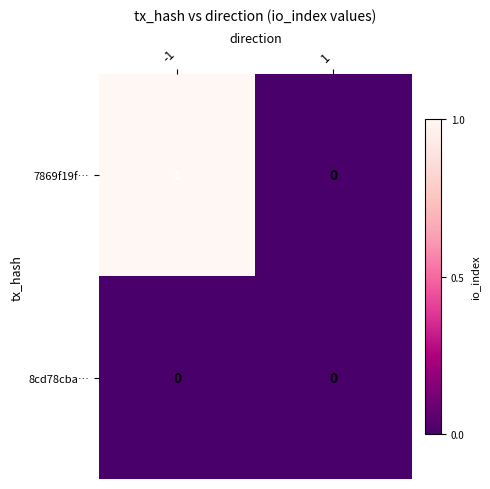

Which series has the largest range (max minus min)?

7869f19f…